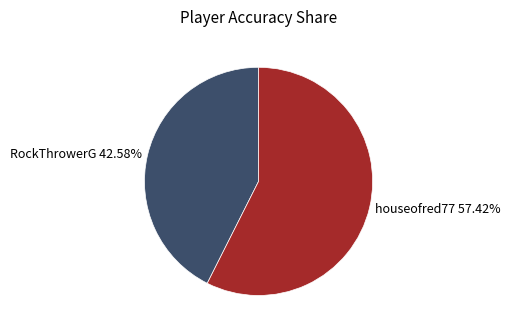

Is there any slice that represents more than half of the pie?

Yes